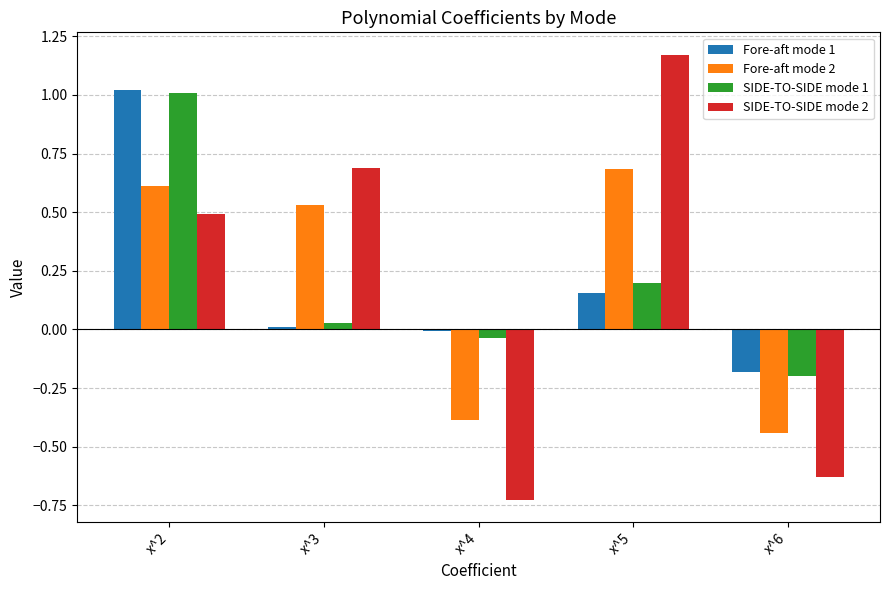

The Fore-aft mode 2 series shows 1.2 at x^5. True or false?

False